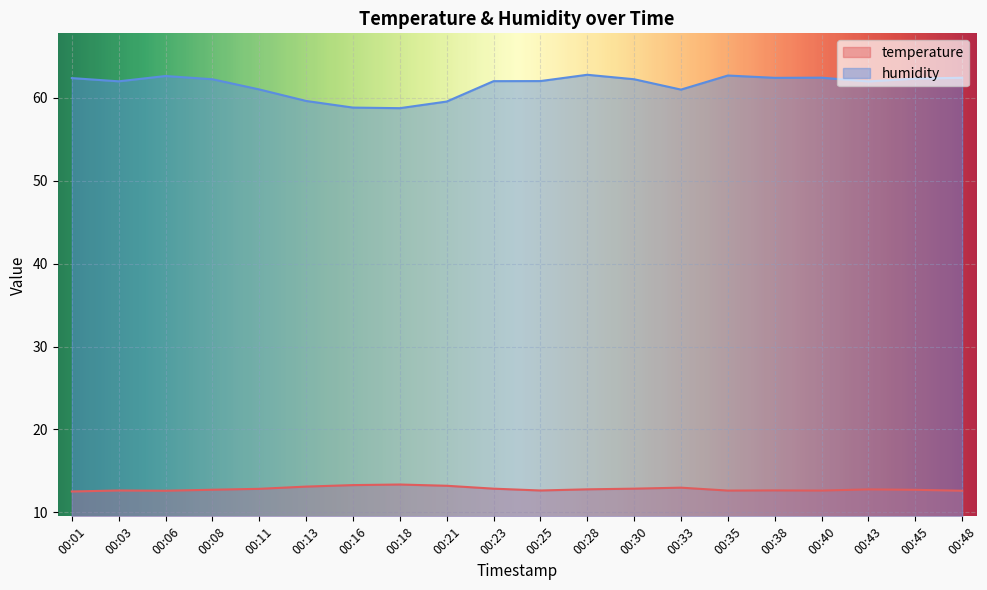

Is the value of temperature at 00:08 greater than the value of humidity at 00:23?

No